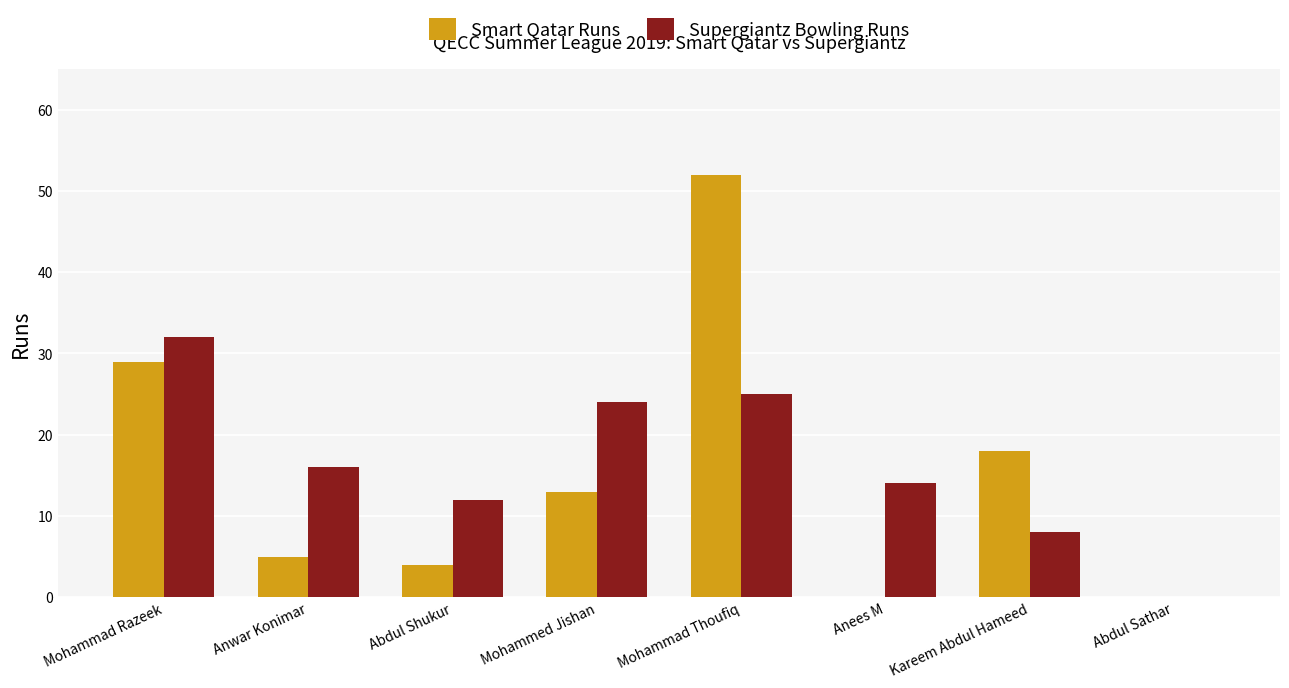

What is the maximum value for Smart Qatar Runs?

52